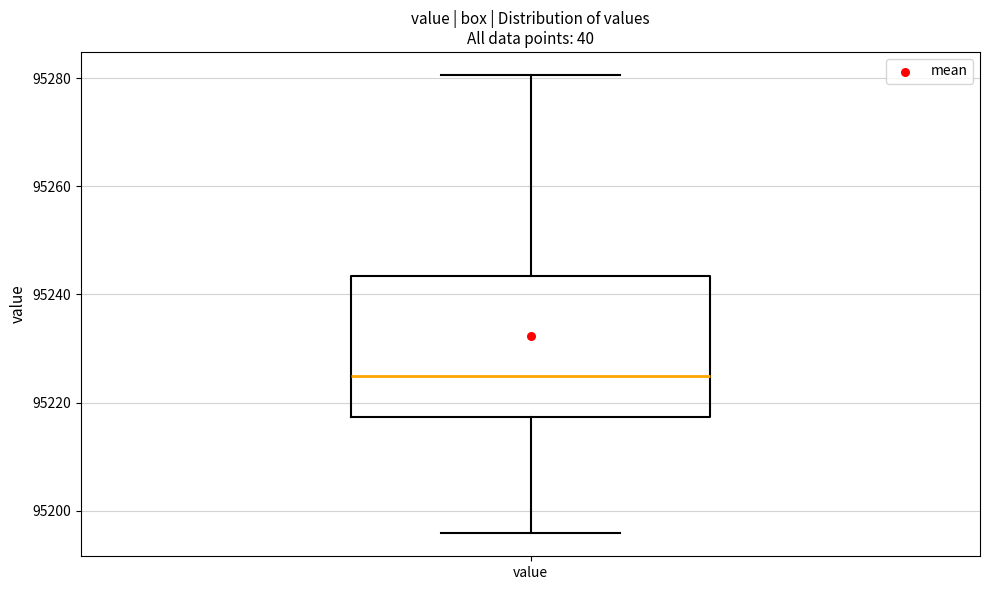

Read this box plot against the y-axis: the position of the median line, the range covered by the box, and the ends of both whiskers. The values are not printed on the chart, so give them approximately, as read against the axis.

median 95224, box 95218 to 95244, whiskers 95196 to 95280